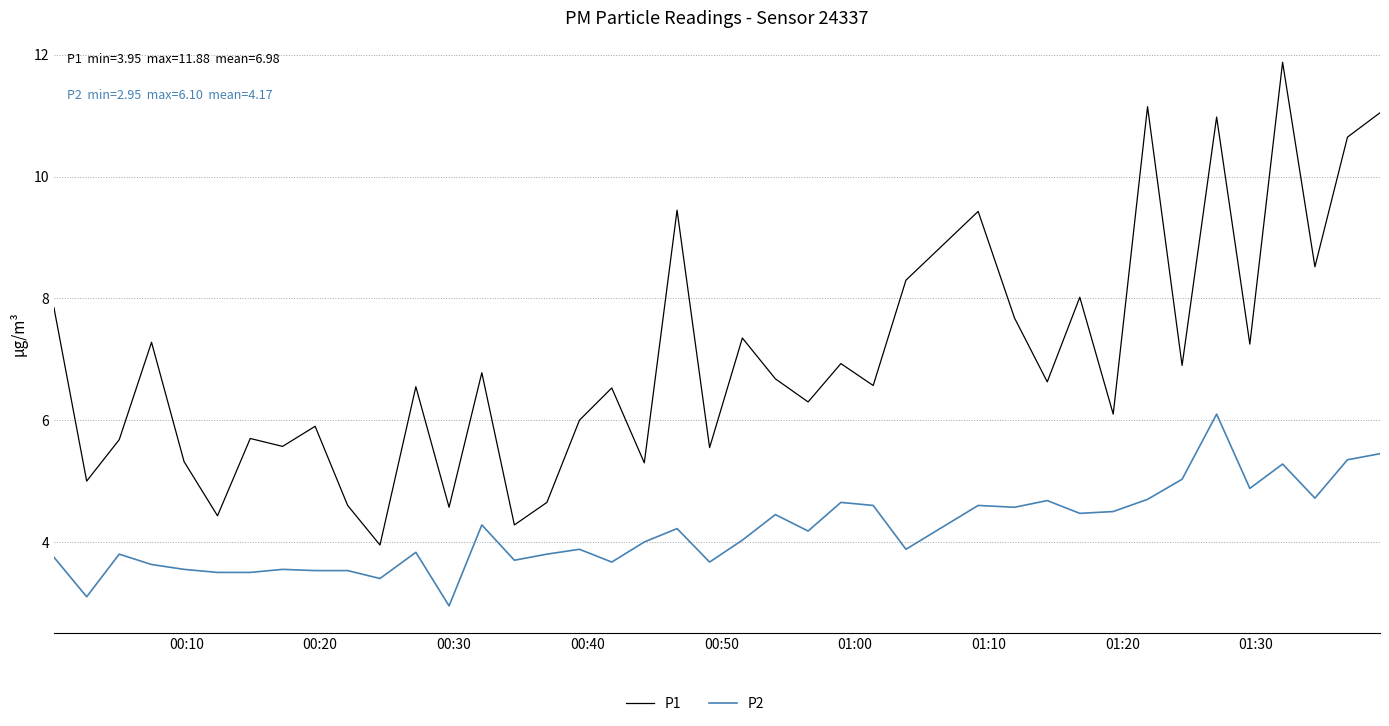

True or false: P2 and P1 intersect in this chart.

False